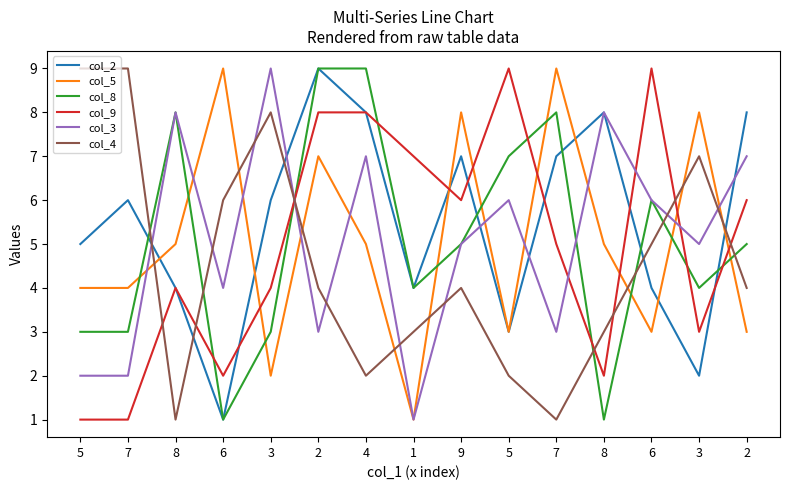

Is it true that col_8 equals 6 at 3?

False